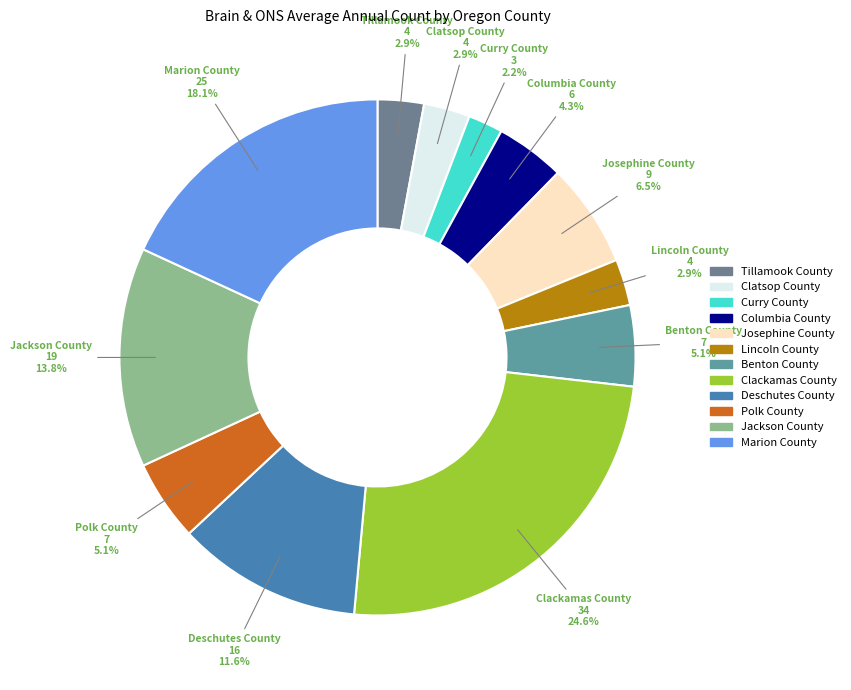

To the nearest percent, what percentage of the pie is Curry County?

2%